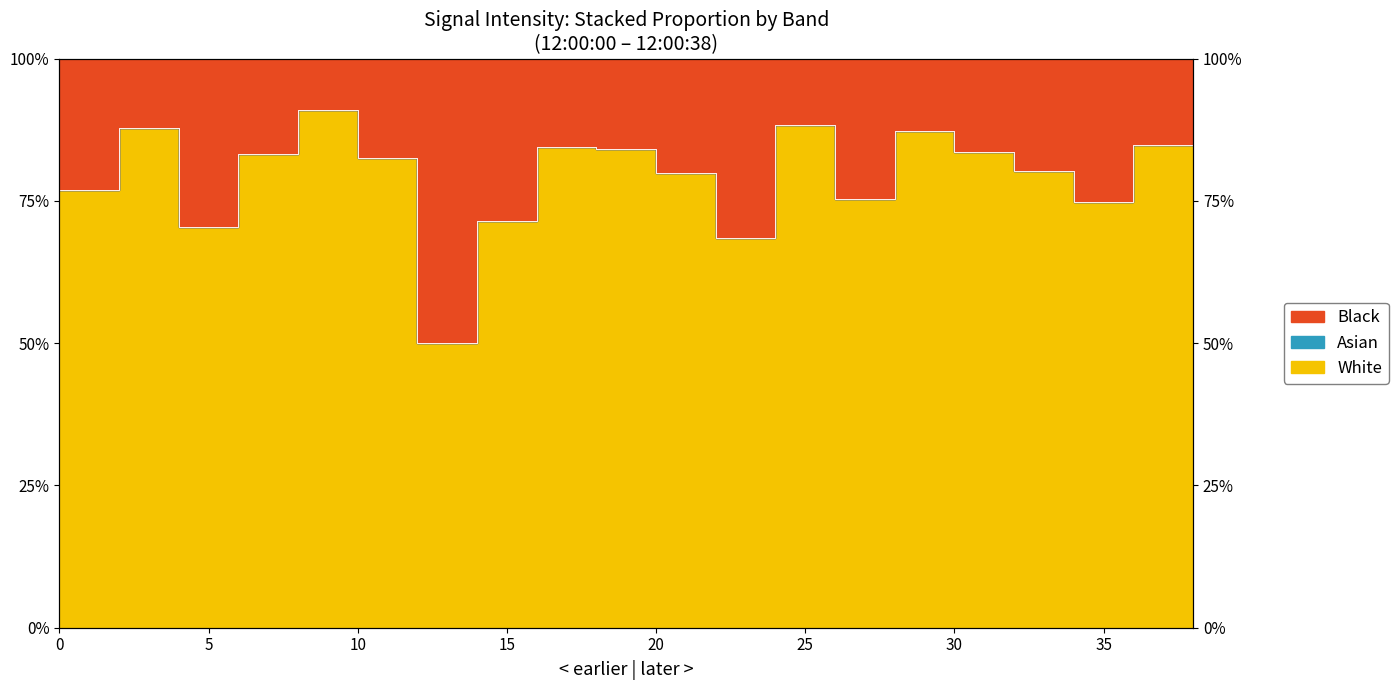

True or false: there are more than 2 points higher than both neighbors.

True